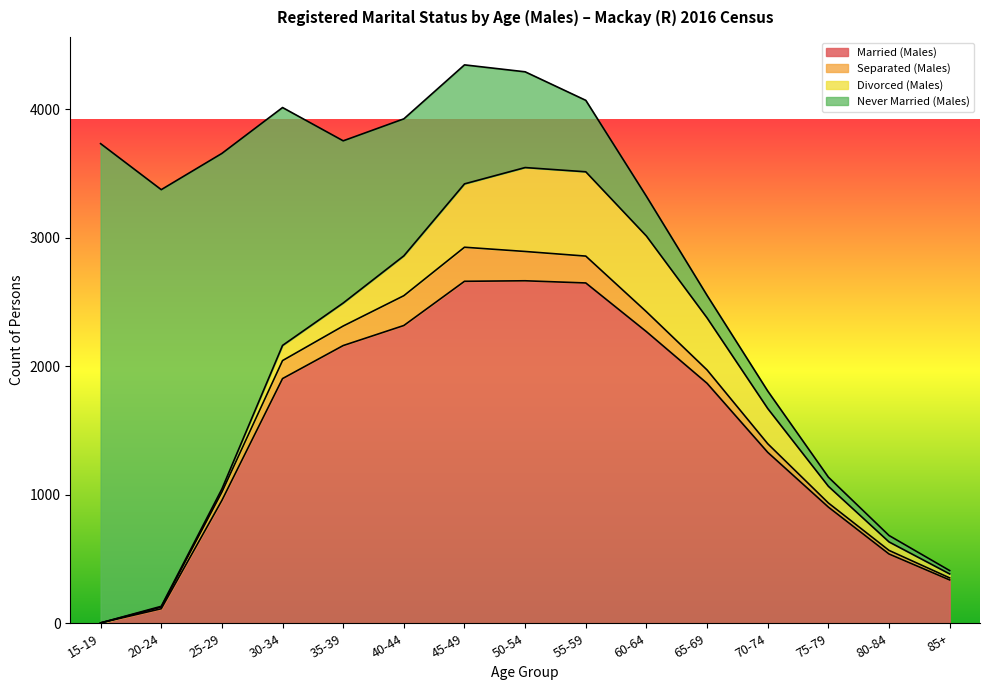

Reading left to right, transcribe all the data shown in this chart.

Married (Males): 3	113	956	1904	2161	2317	2661	2665	2648	2269	1867	1330	904	539	337
Separated (Males): 0	13	65	140	152	232	265	228	209	155	104	67	32	28	16
Divorced (Males): 0	6	24	118	179	310	493	653	656	589	405	274	130	66	31
Never Married (Males): 3729	3242	2611	1851	1262	1066	926	745	556	309	175	136	71	50	26